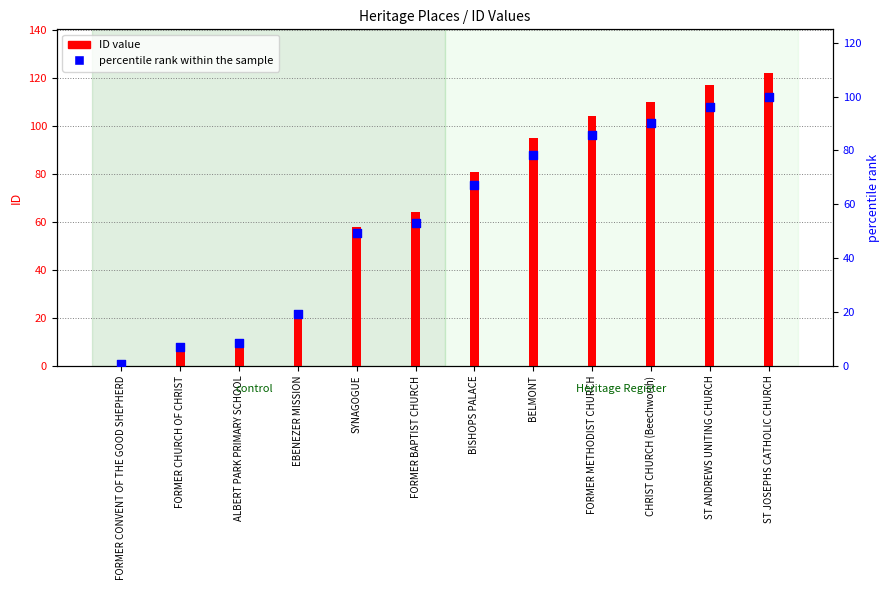

Which series contains the highest Y value?

ID value